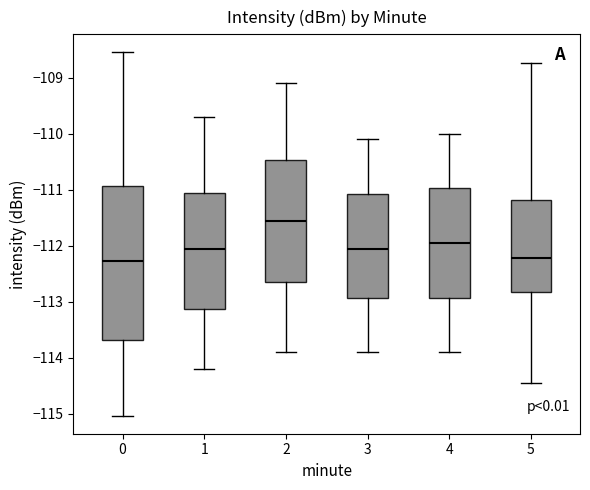

Where is the upper edge of the box at x = 5 on the y-axis? The values are not printed on the chart, so give them approximately, as read against the axis.

-111.2